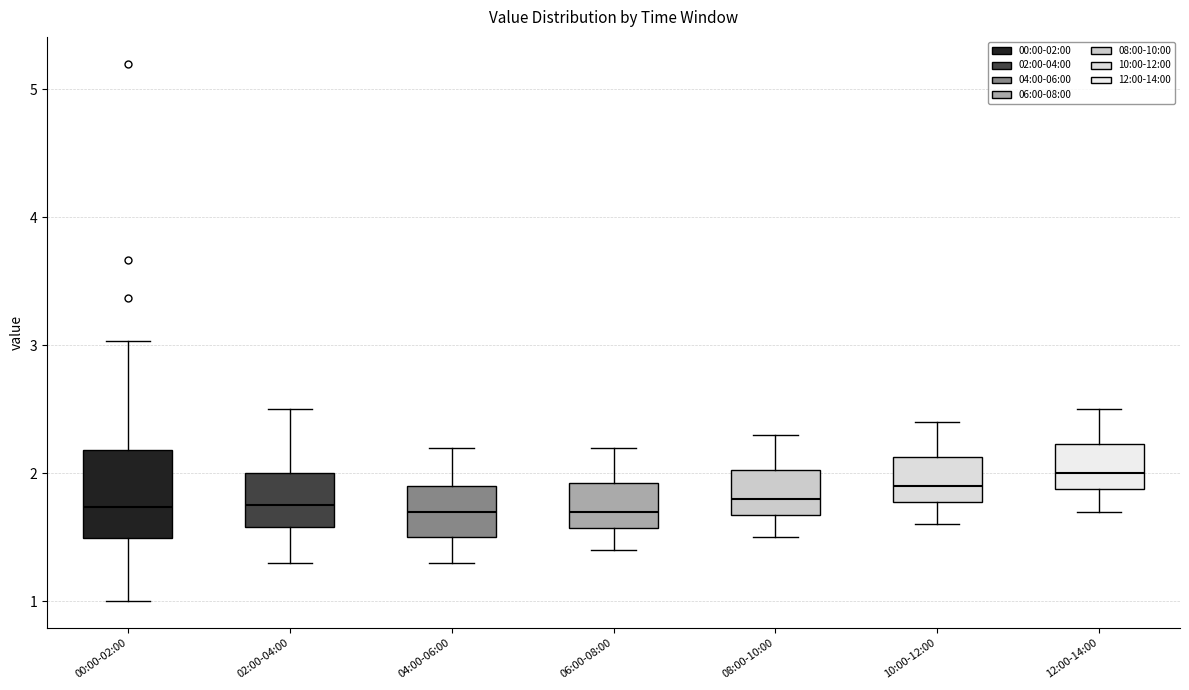

Reading left to right, read every box against the y-axis: the position of its median line, the range the box covers, and the ends of its whiskers. The values are not printed on the chart, so give them approximately, as read against the axis.

00:00-02:00: median 1.7, box 1.5 to 2.2, whiskers 1.0 to 3.0
02:00-04:00: median 1.8, box 1.6 to 2.0, whiskers 1.3 to 2.5
04:00-06:00: median 1.7, box 1.5 to 1.9, whiskers 1.3 to 2.2
06:00-08:00: median 1.7, box 1.6 to 1.9, whiskers 1.4 to 2.2
08:00-10:00: median 1.8, box 1.7 to 2.0, whiskers 1.5 to 2.3
10:00-12:00: median 1.9, box 1.8 to 2.1, whiskers 1.6 to 2.4
12:00-14:00: median 2.0, box 1.9 to 2.2, whiskers 1.7 to 2.5